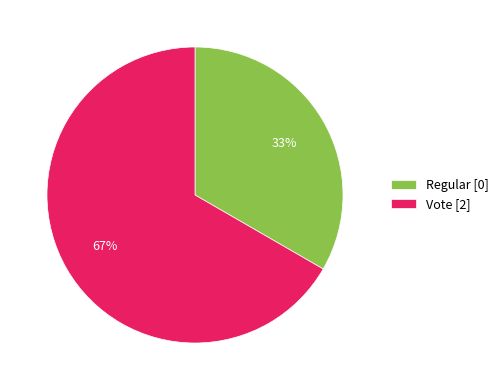

To the nearest percent, what is the average slice percentage?

50%